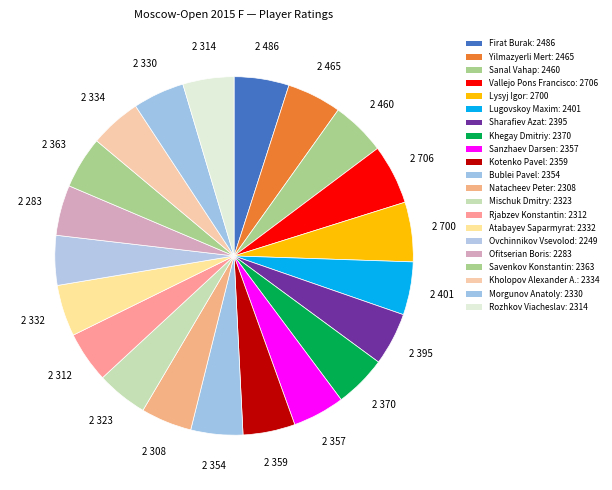

What percentage is the Kotenko Pavel slice, to the nearest percent?

5%